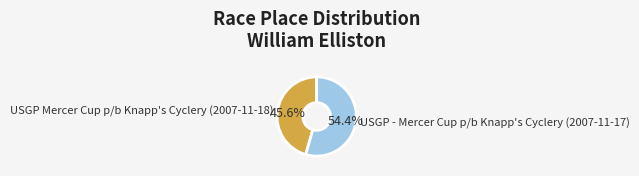

What is the ratio of the value at USGP - Mercer Cup p/b Knapp's Cyclery (2007-11-17) to the value at USGP Mercer Cup p/b Knapp's Cyclery (2007-11-18)?

1.2